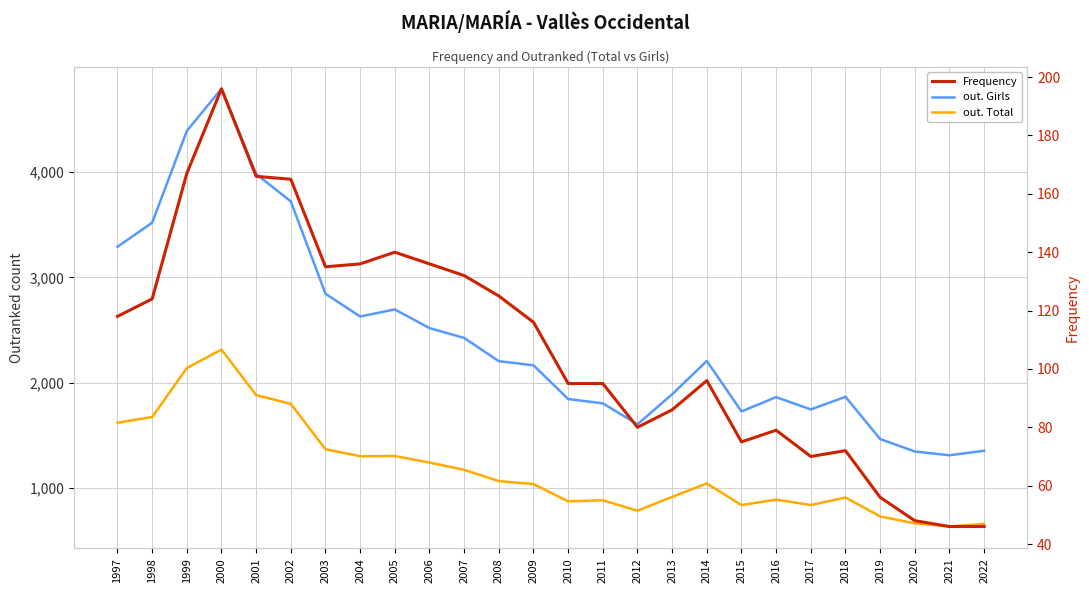

Which series changed the most between 2000 and 2006?

out. Girls